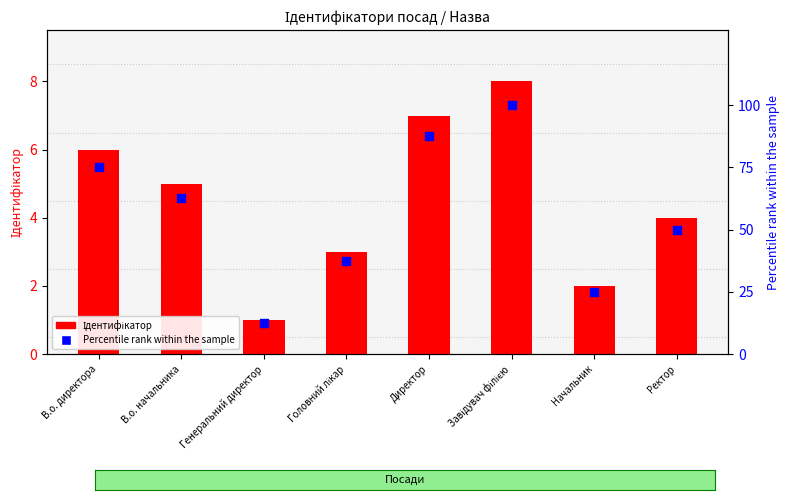

What are all the series names shown in the legend?

Ідентифікатор, Percentile rank